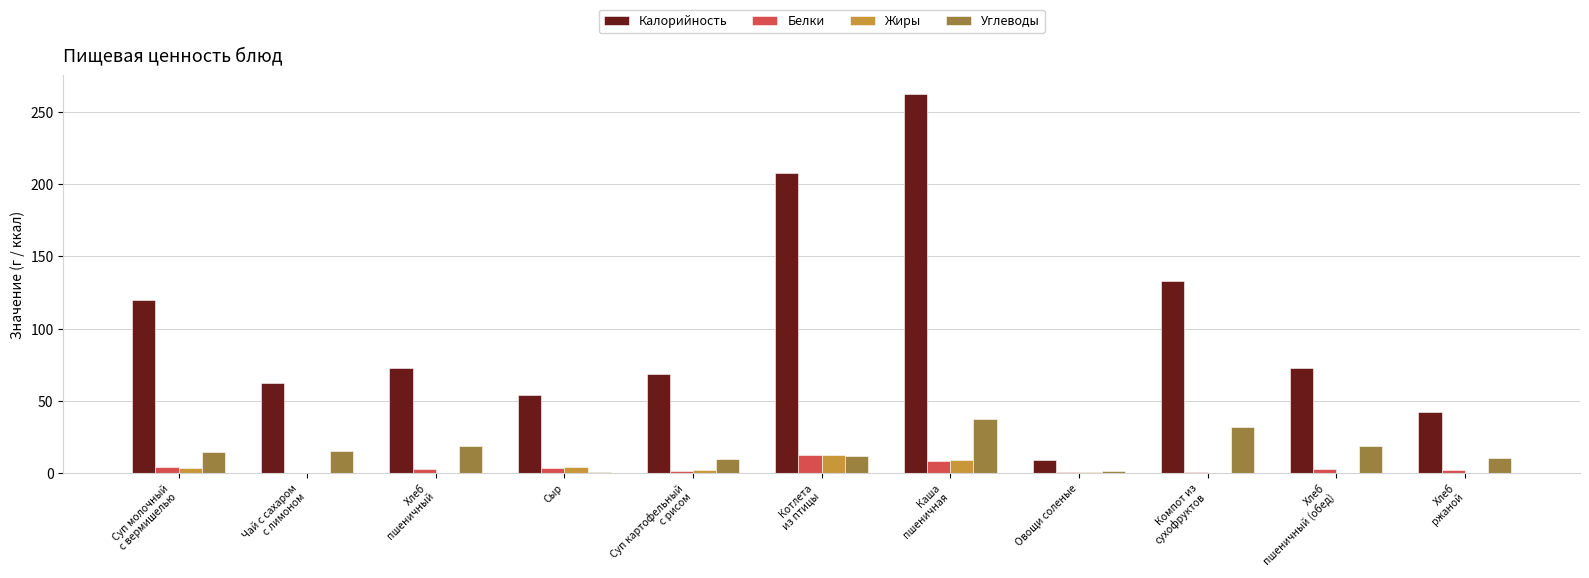

Which series changed the most between Чай с сахаром
с лимоном and Сыр?

Углеводы